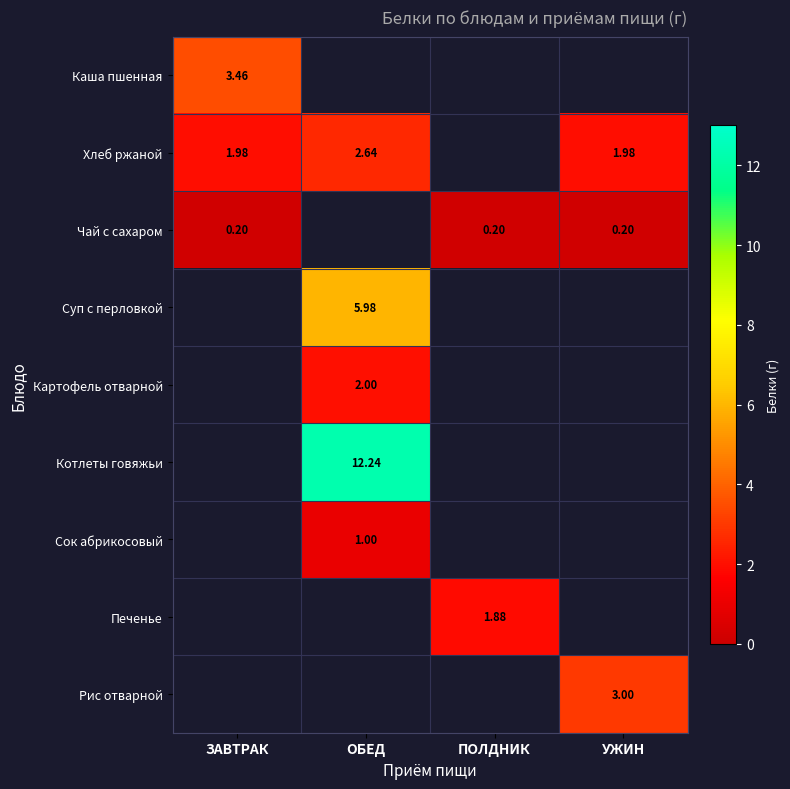

How many distinct data groups are displayed?

9